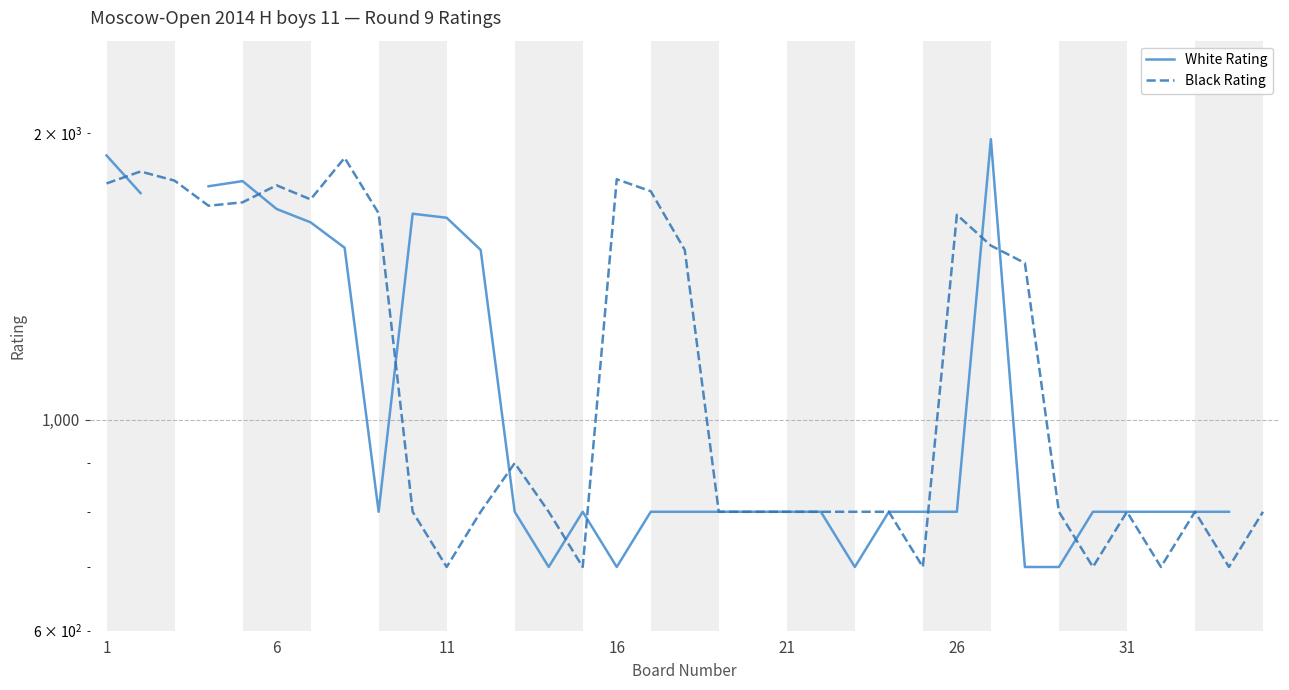

Where does the Black Rating series first go above 800?

1